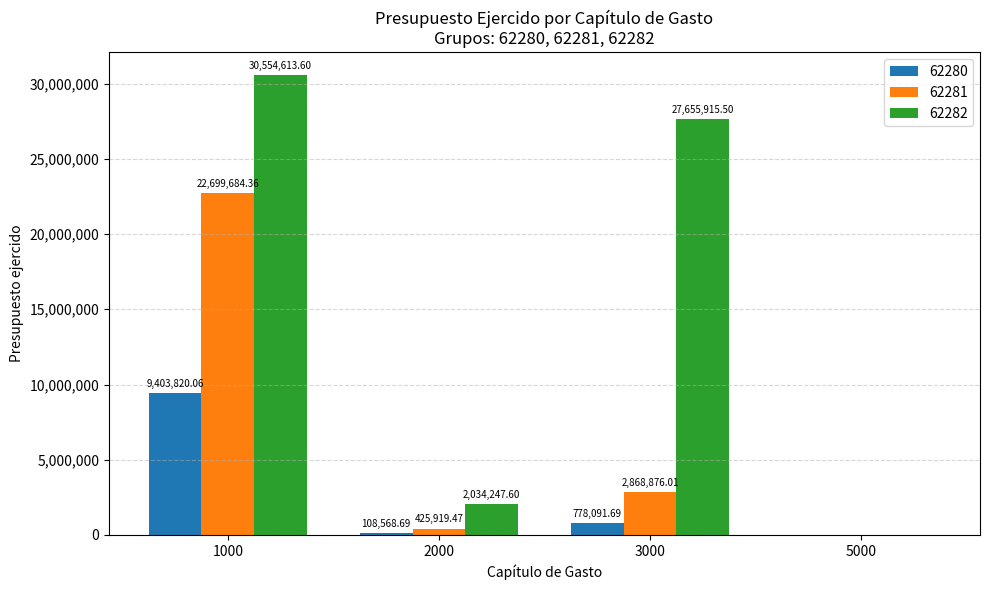

What are all the series names shown in the legend?

62280, 62281, 62282